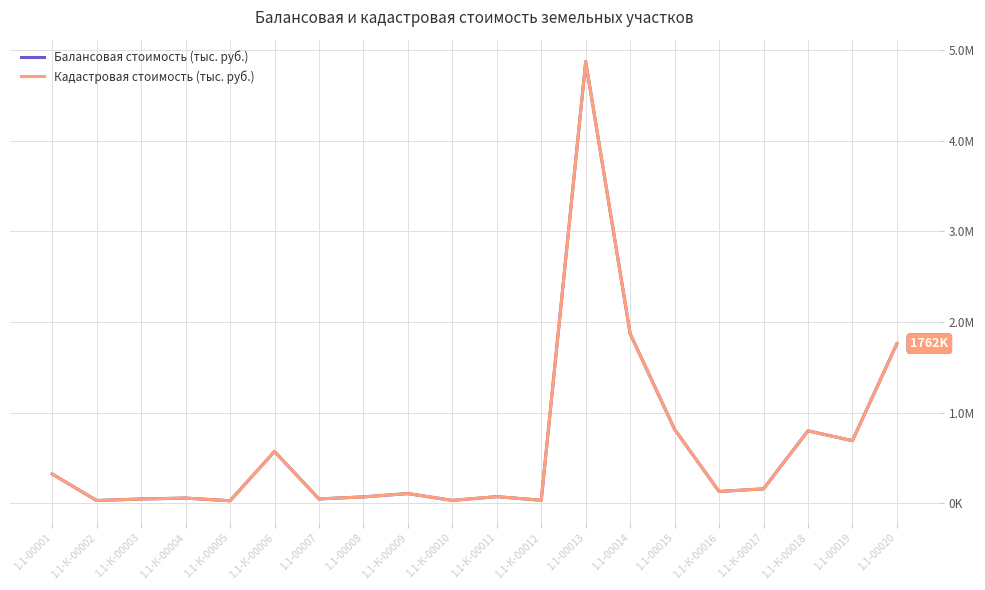

Does the chart have visible grid lines?

Yes